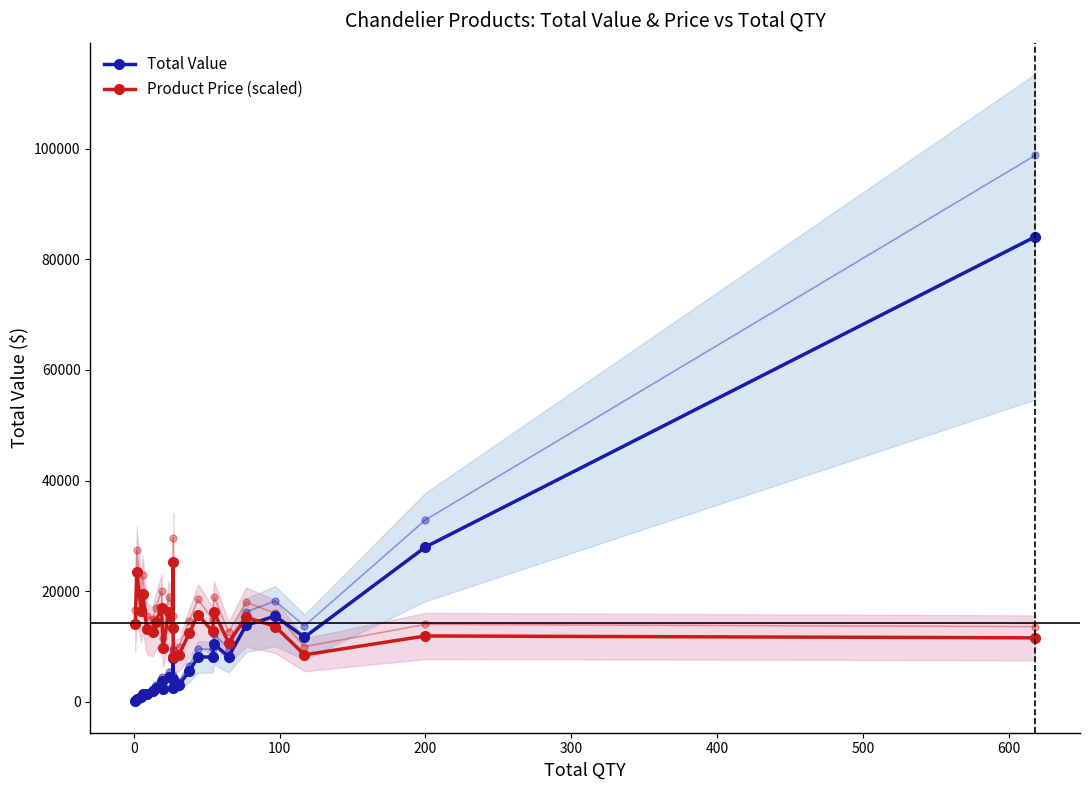

Which series has the largest total across all categories?

Product Price (scaled)